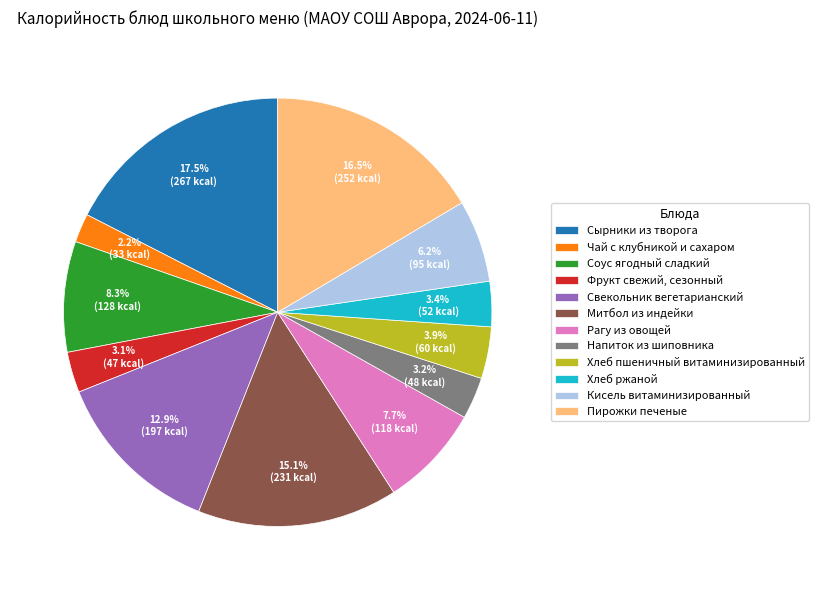

How much of the chart is everything except Соус ягодный сладкий?

91.7%